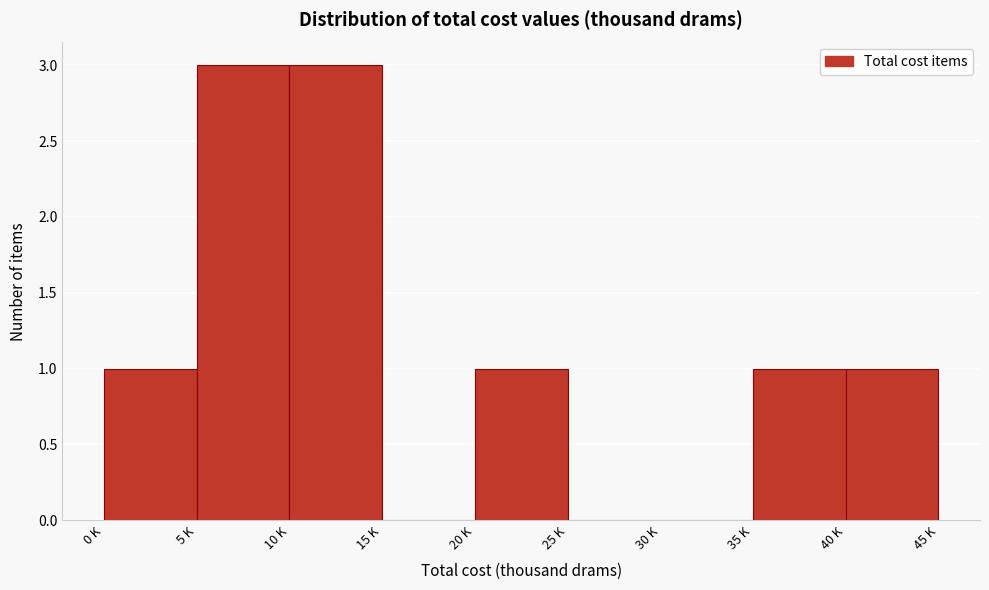

Reading left to right, extract all data points from this chart.

0 K=1	5 K=3	10 K=3	15 K=0	20 K=1	25 K=0	30 K=0	35 K=1	40 K=1